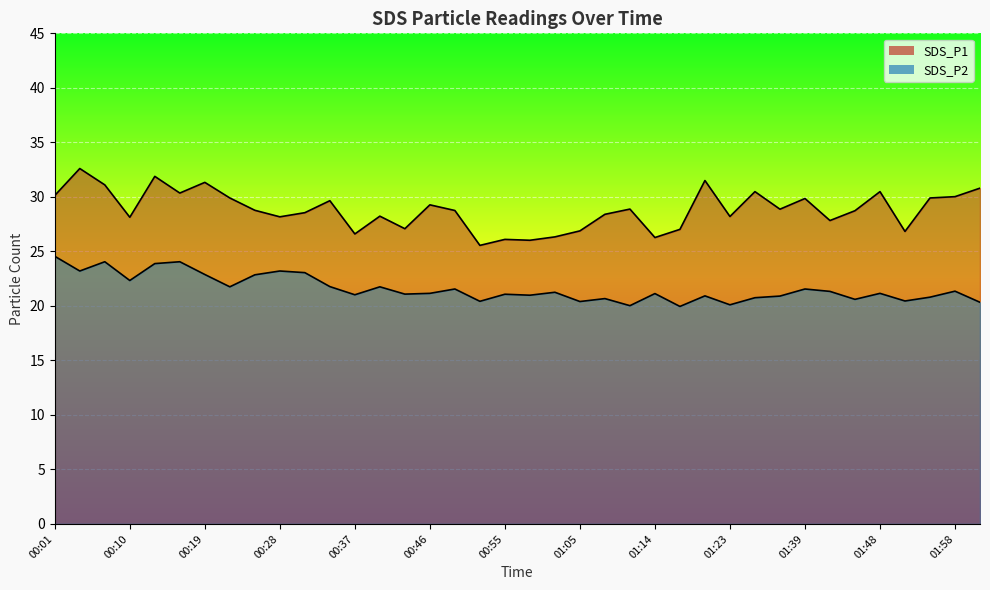

At which label does SDS_P2 reach its minimum?

01:17